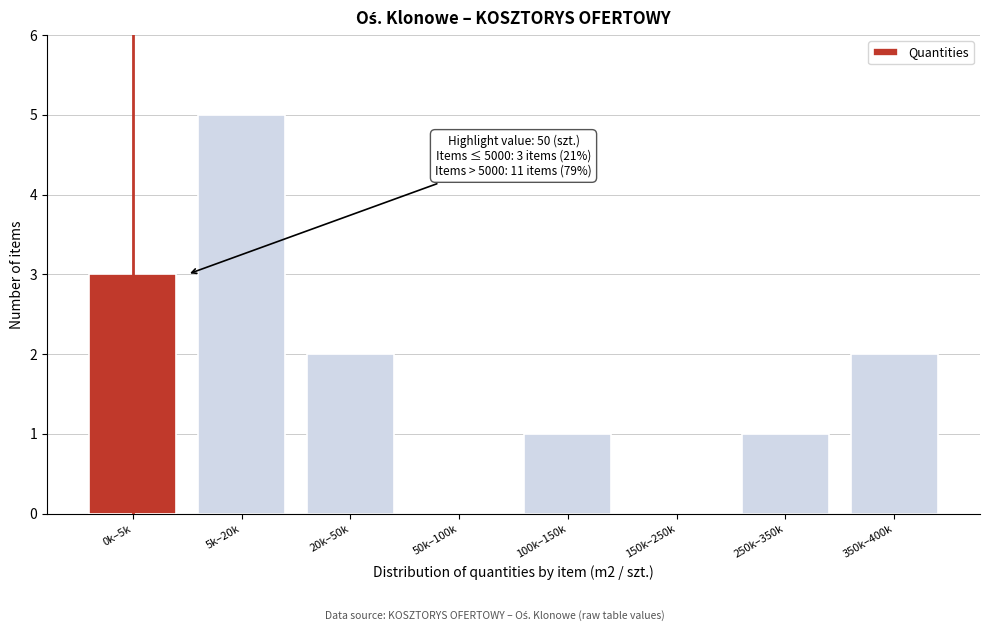

Reading left to right, transcribe all the data shown in this chart.

0k–5k=3	5k–20k=5	20k–50k=2	50k–100k=0	100k–150k=1	150k–250k=0	250k–350k=1	350k–400k=2